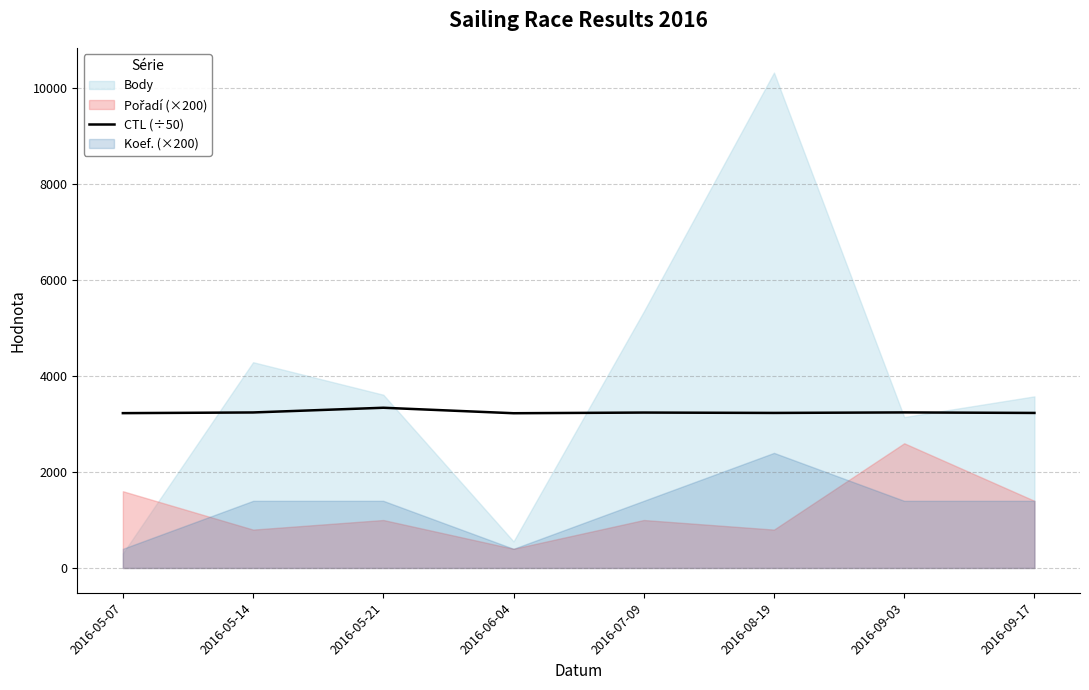

What is the maximum value for CTL (÷50)?

3340.4